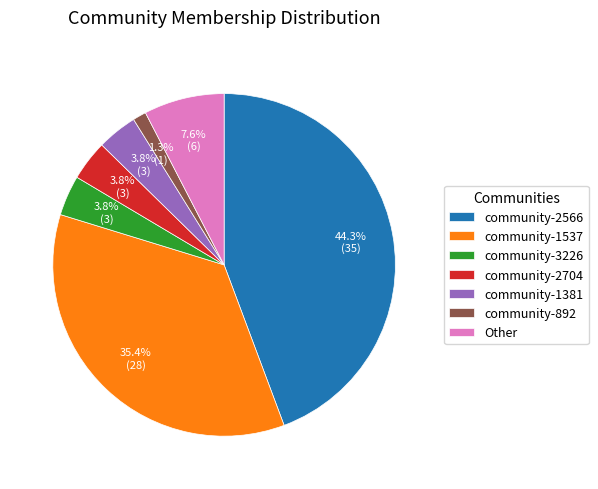

Count the number of slices in the pie.

7